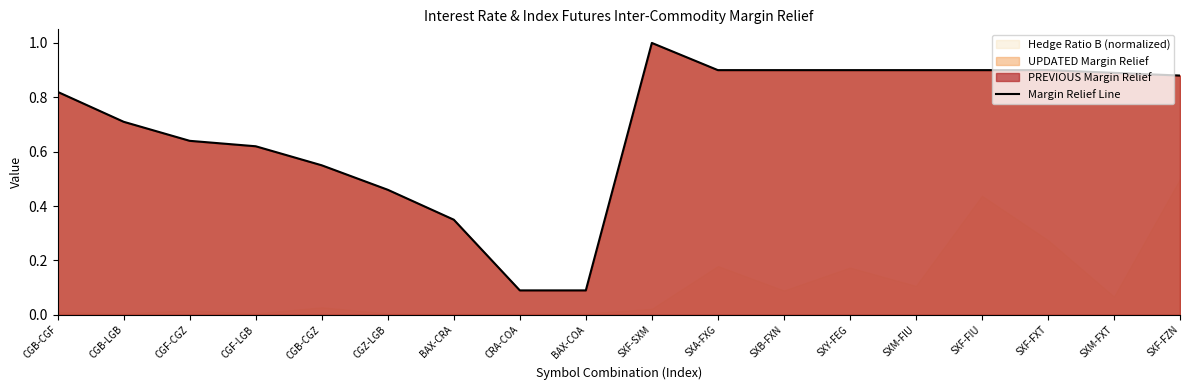

How many lines are shown in the chart?

1